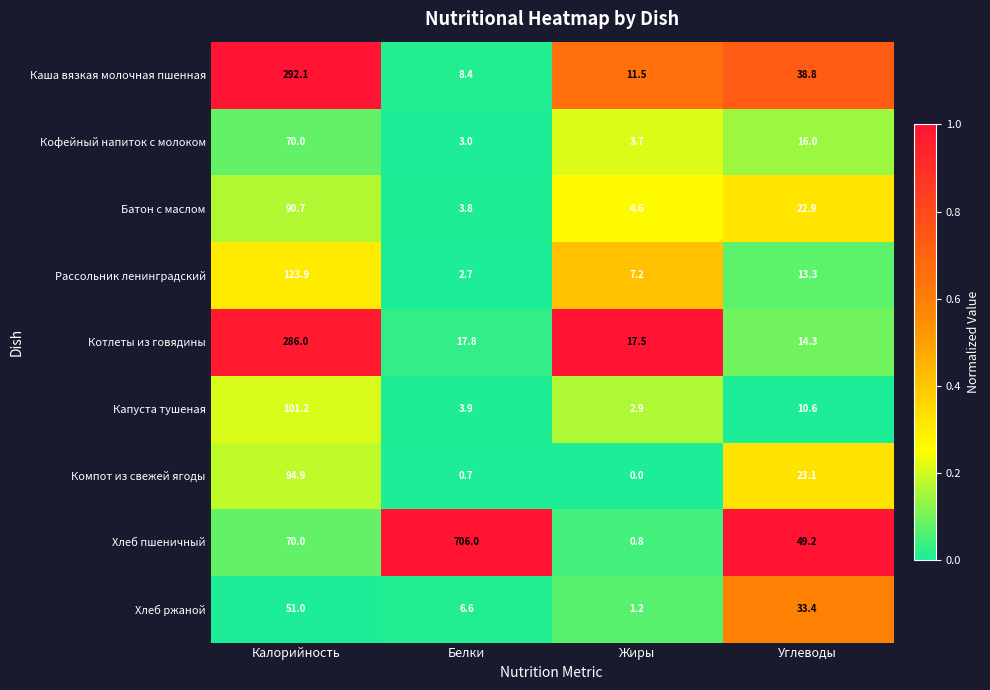

The Хлеб пшеничный series shows 1.1 at Жиры. True or false?

False